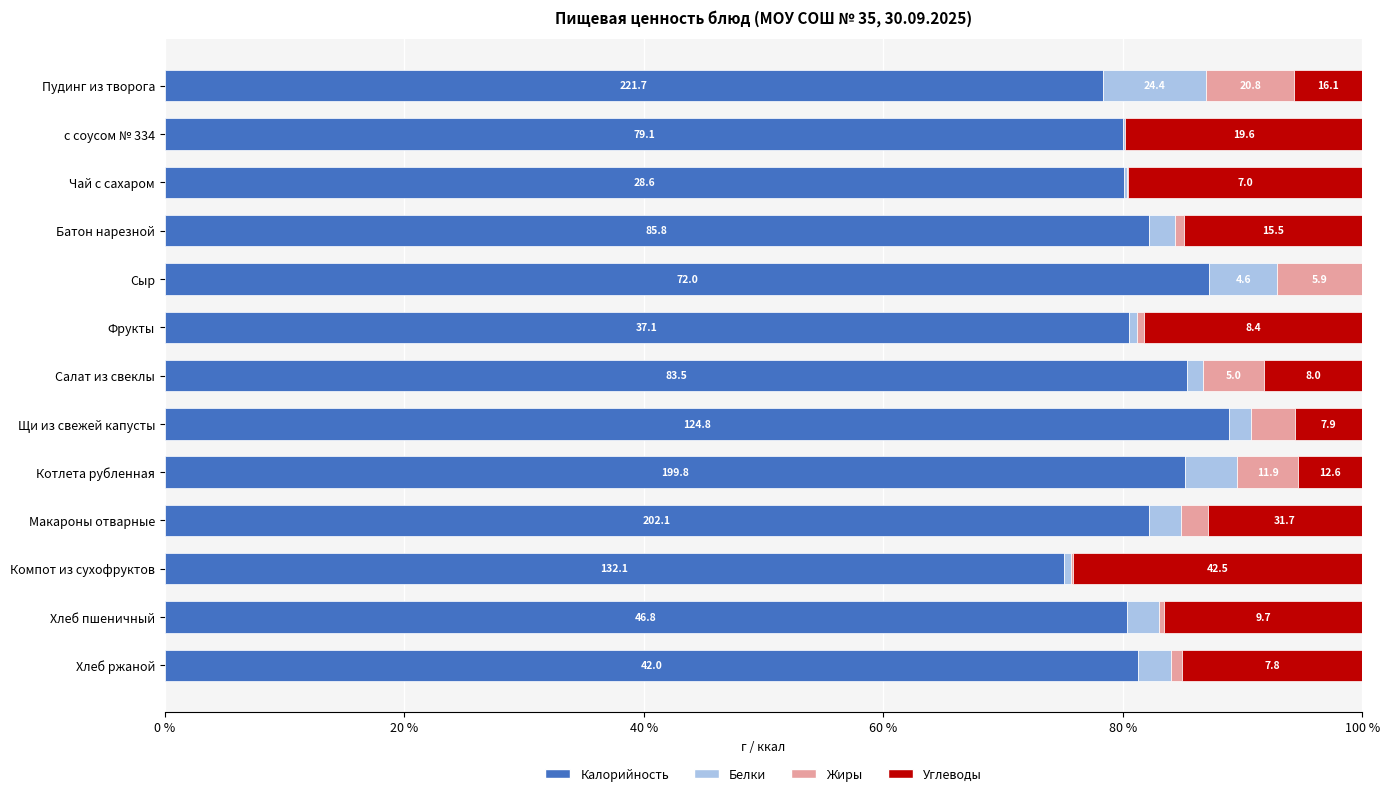

What is the label of the 5th bar from the right?

Котлета рубленная